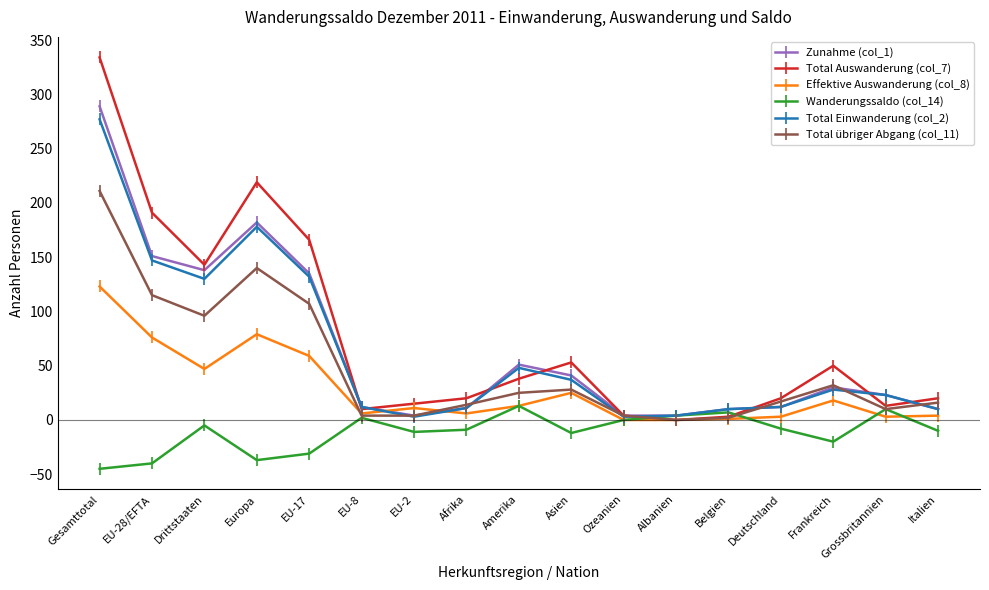

What is the minimum value for Wanderungssaldo (col_14)?

-45